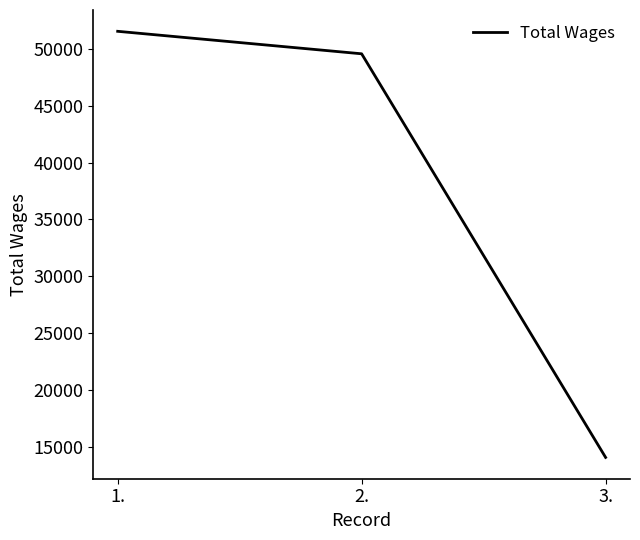

True or false: the data shows 69646 at 2..

False